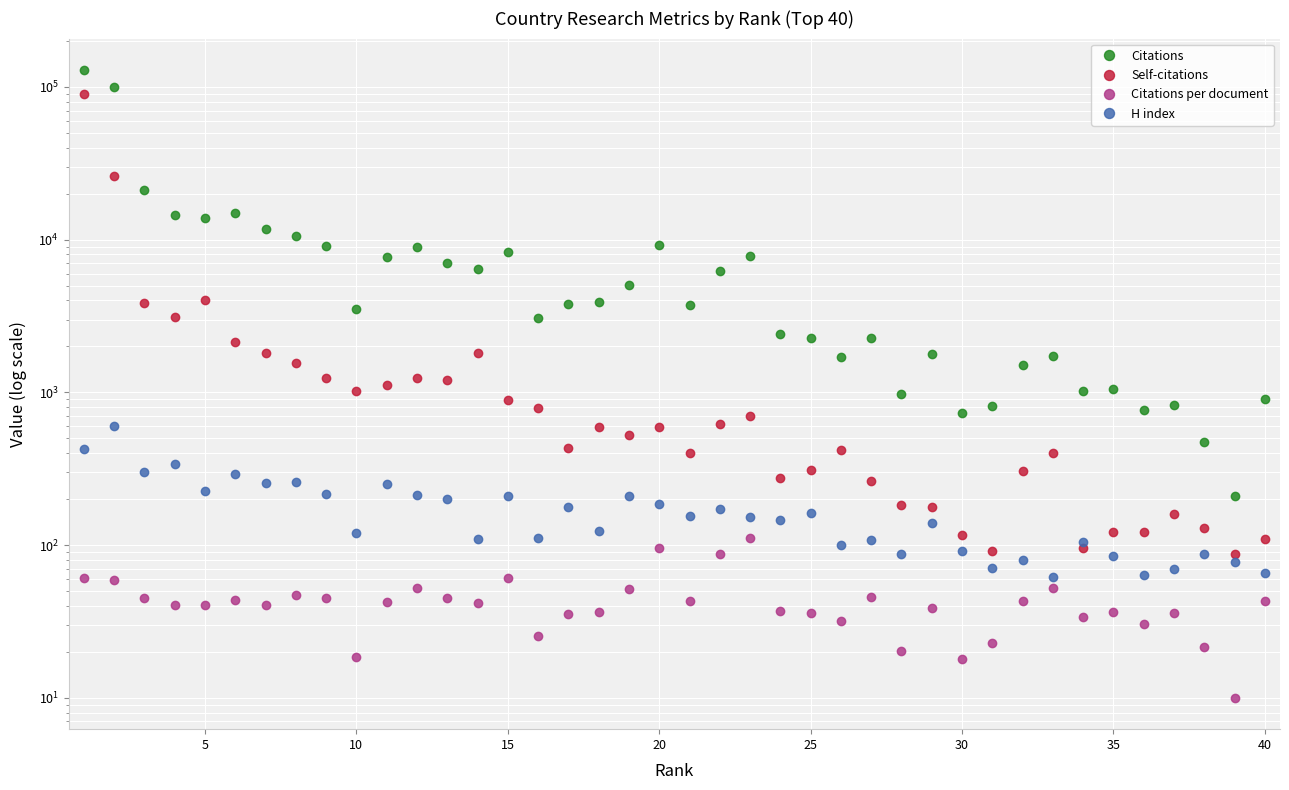

Rank the series by their maximum value, from lowest to highest.

Citations per document, H index, Self-citations, Citations